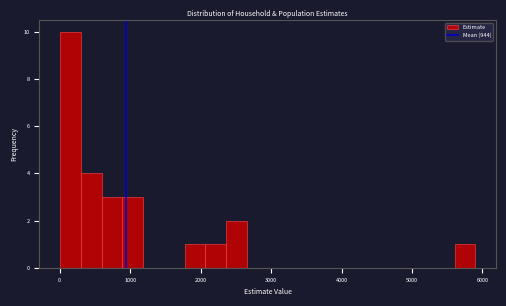

Around what value on the x-axis is the tallest bar? Give the approximate position of its centre, as read against the axis.

200